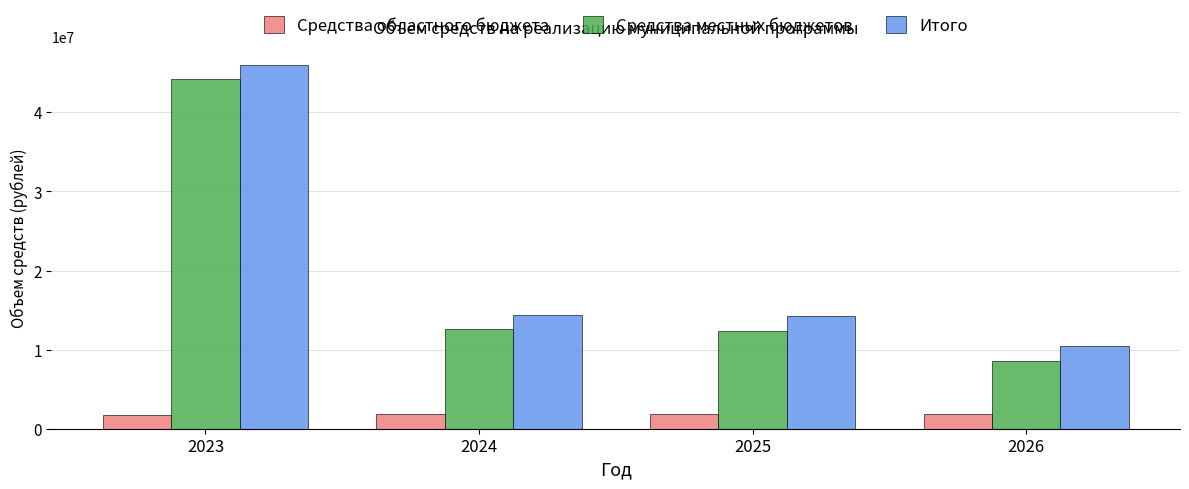

What is the greatest value displayed?

45974728.6